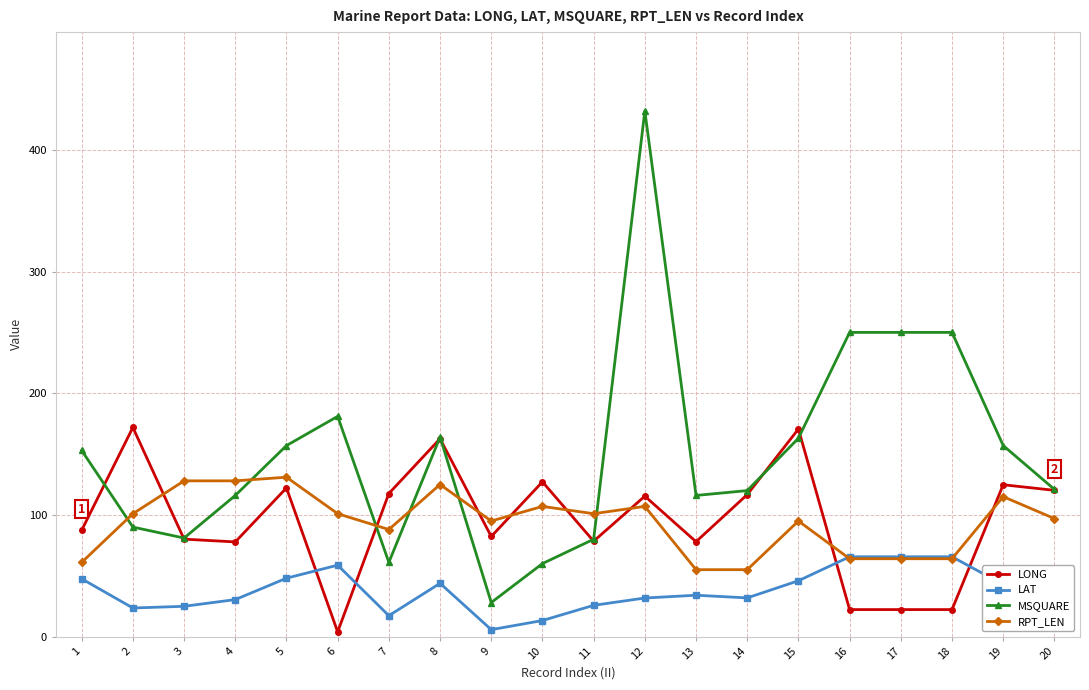

Which label corresponds to the largest value in the chart?

12